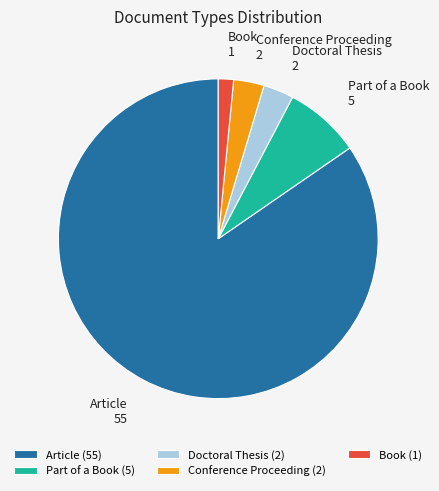

The Part of a Book slice represents 8% of the pie. True or false?

True